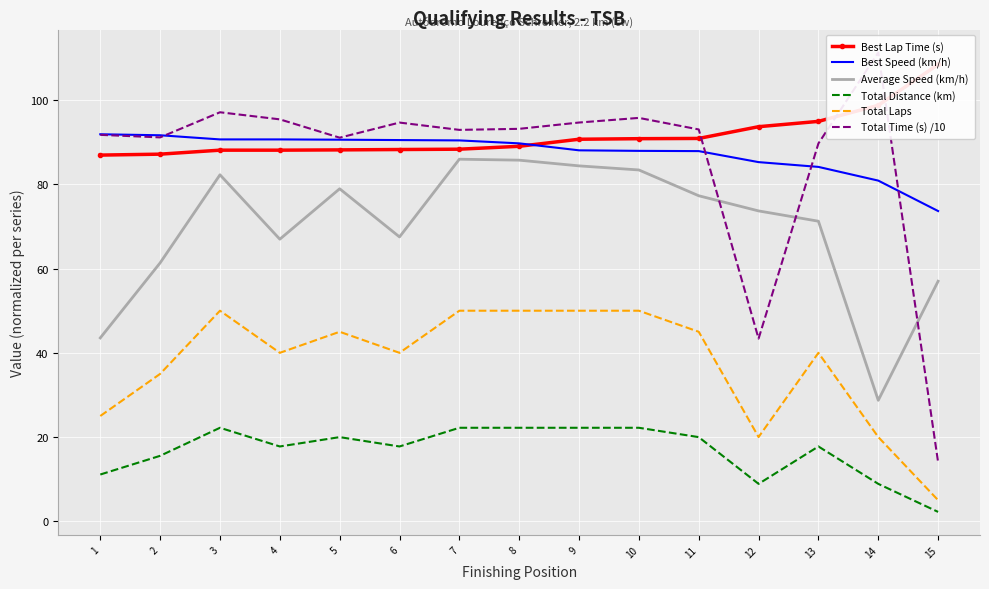

Which series has the largest range (max minus min)?

Total Time (s) /10